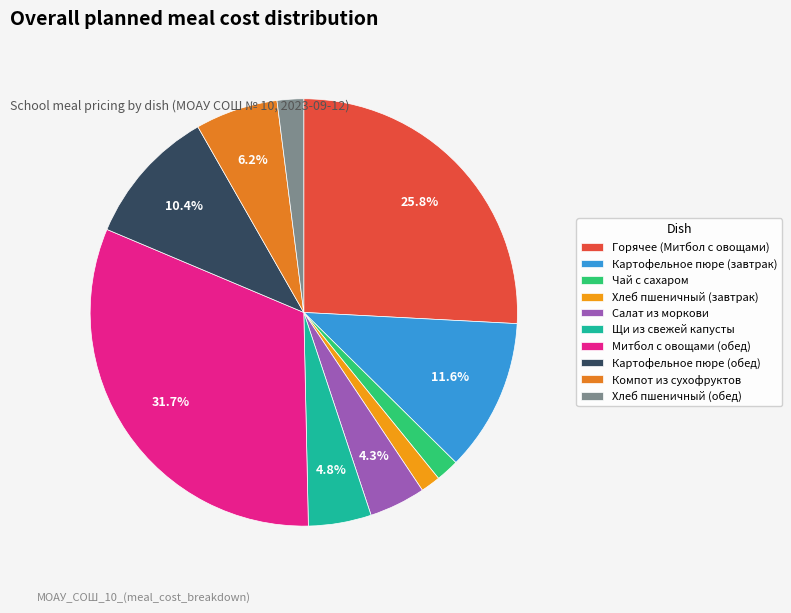

True or false: Компот из сухофруктов accounts for 18% of the total.

False